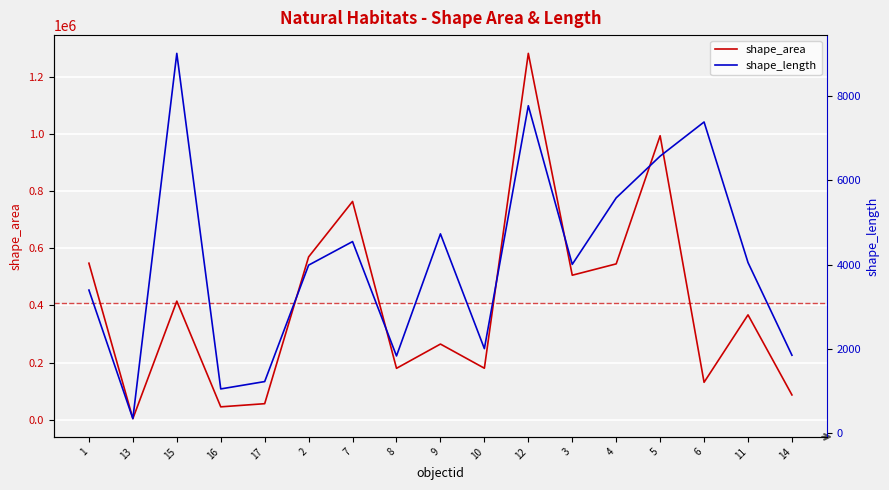

Where does the shape_area series first go above 366871?

1